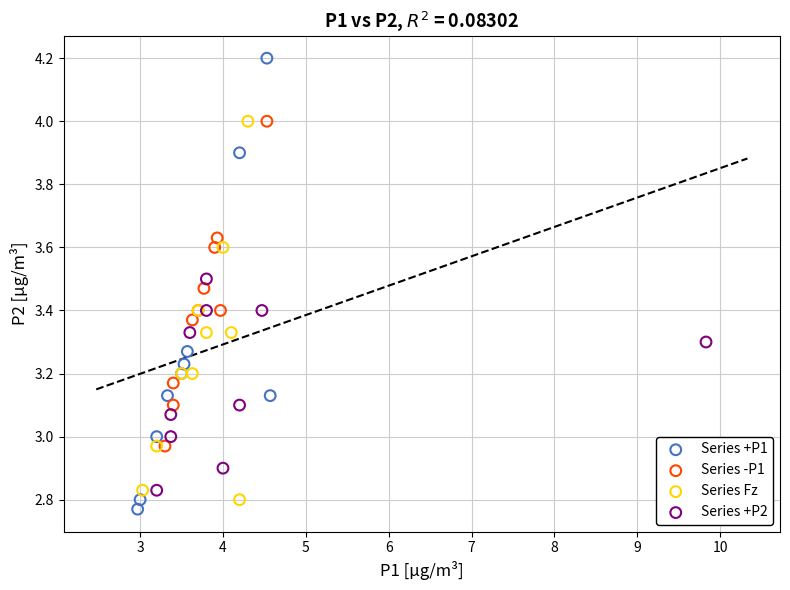

Which series contains the highest Y value?

Series +P1